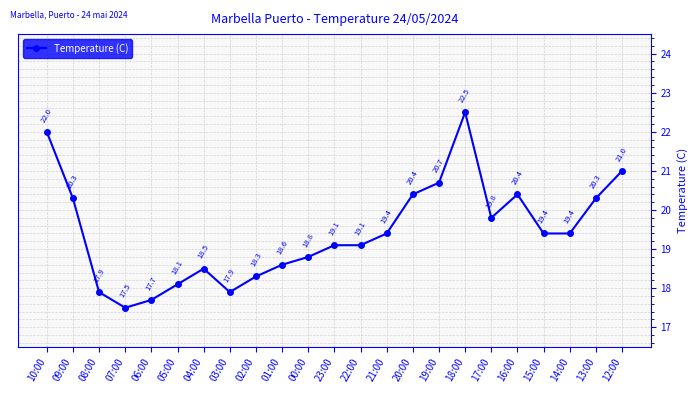

Is this an area chart (filled region under the line)?

No